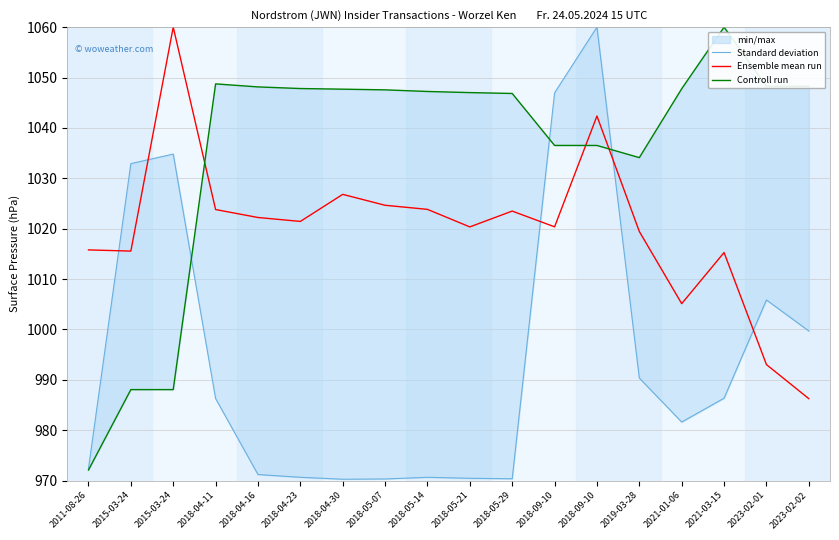

Between which two adjacent categories do Controll run and Ensemble mean run first intersect?

2015-03-24 and 2018-04-11